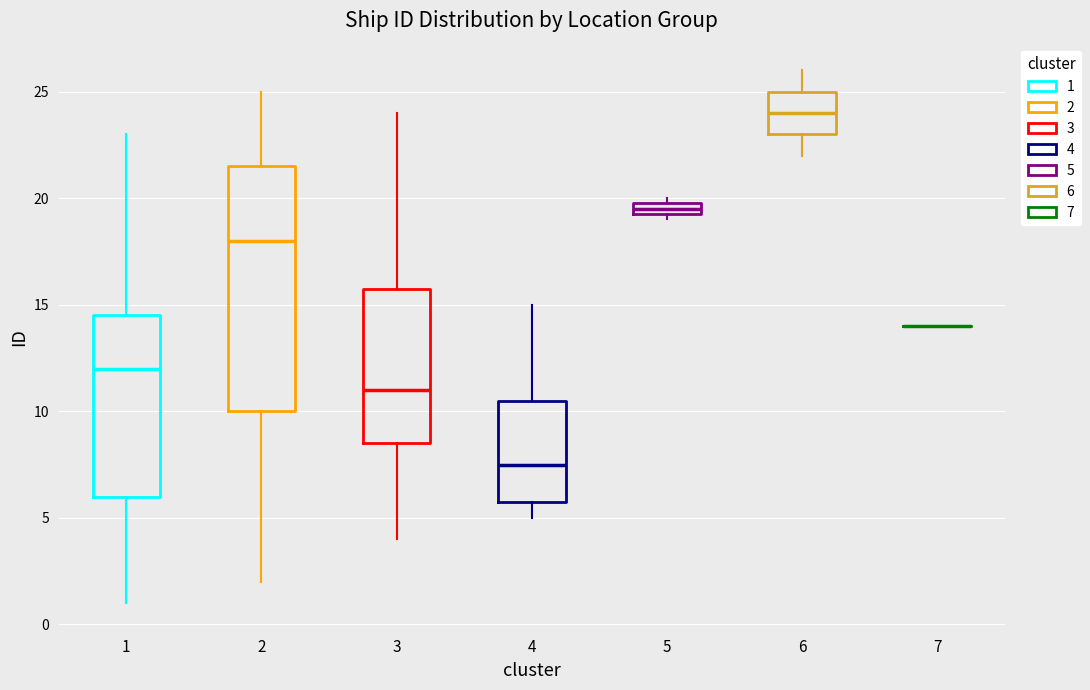

Comparing the boxes themselves (not the whiskers), which one is the tallest?

2